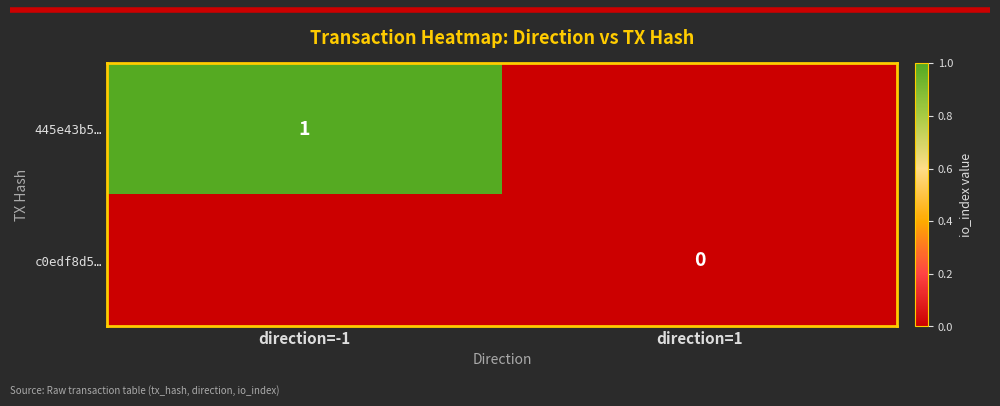

The value of 445e43b5… at direction=-1 is 1. True or false?

True